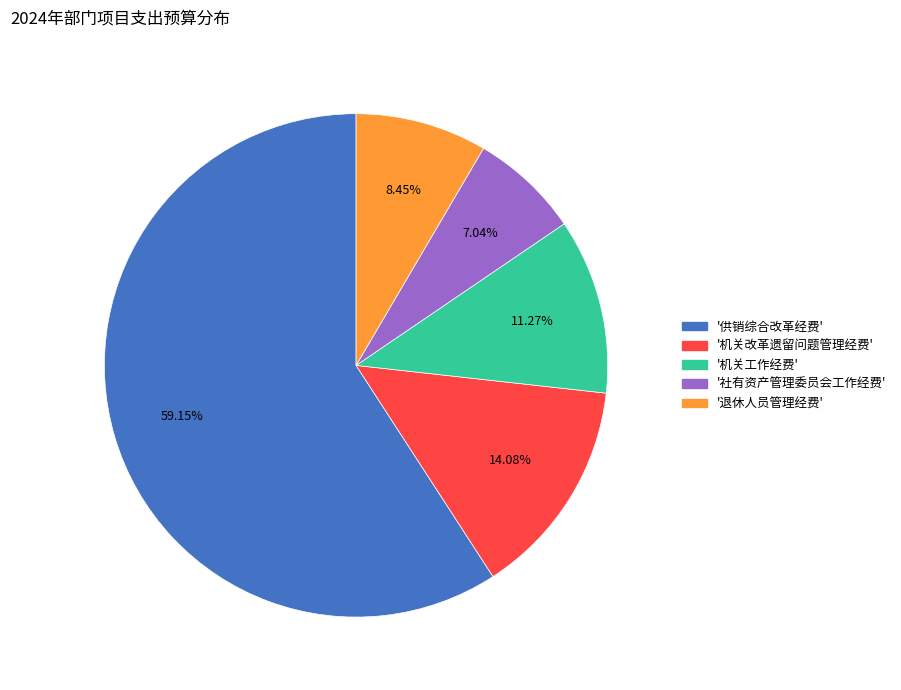

Is there a majority slice in this chart?

Yes